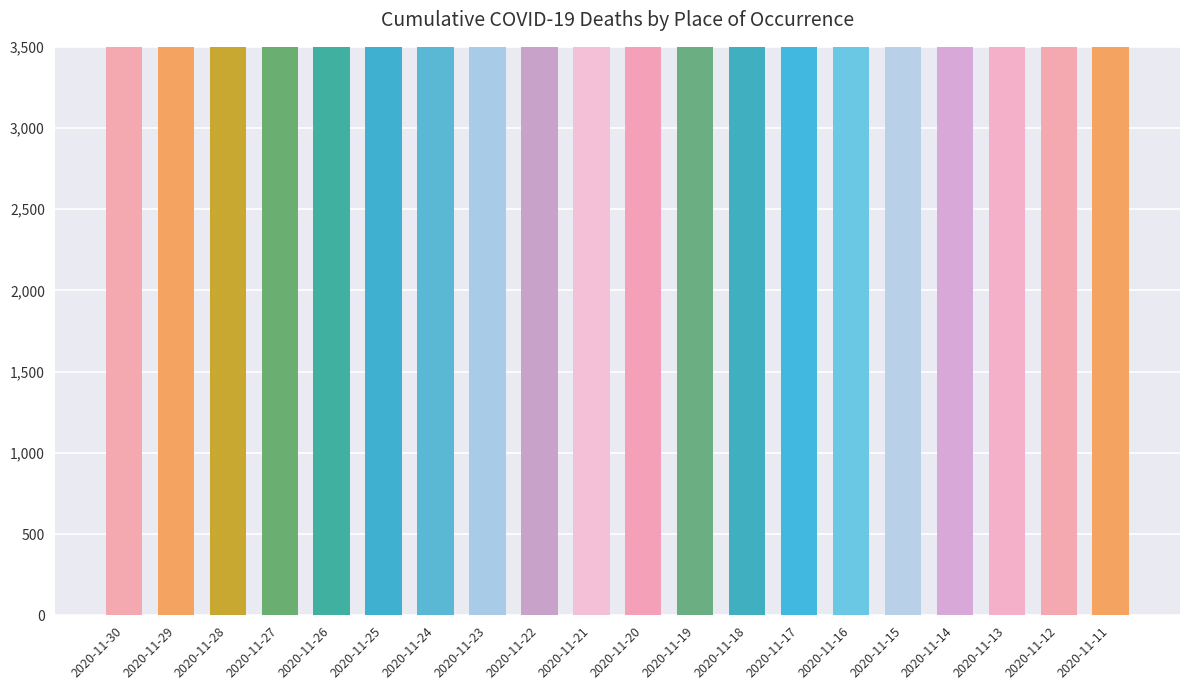

Does the chart contain stacked bars?

No